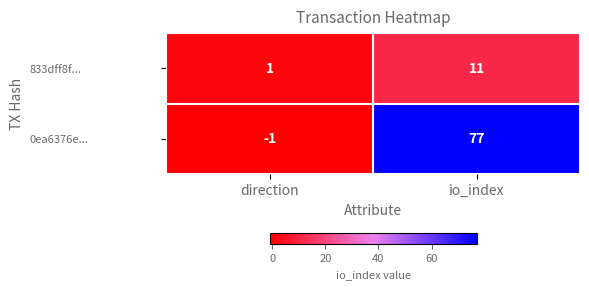

What is the total value across all series at io_index?

88